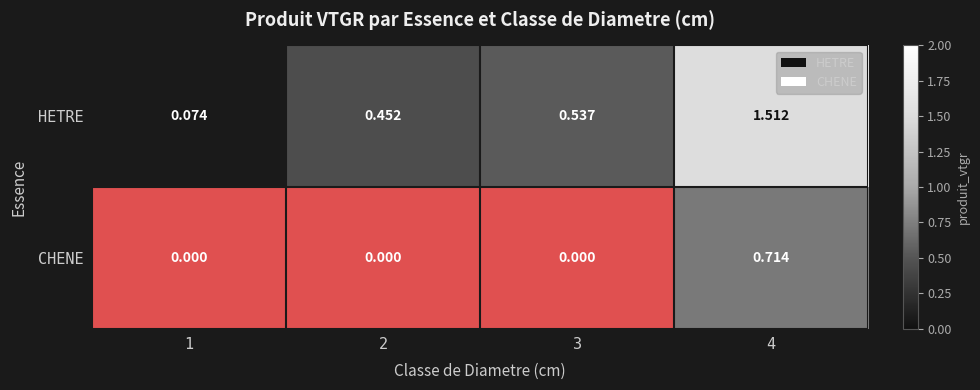

Where is CHENE nearest to the value 0?

1